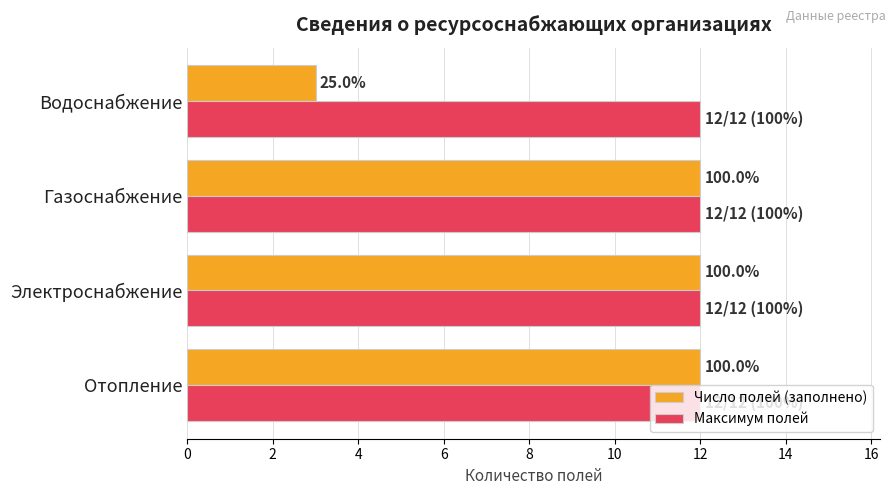

What is the maximum value for Число полей (заполнено)?

12.0